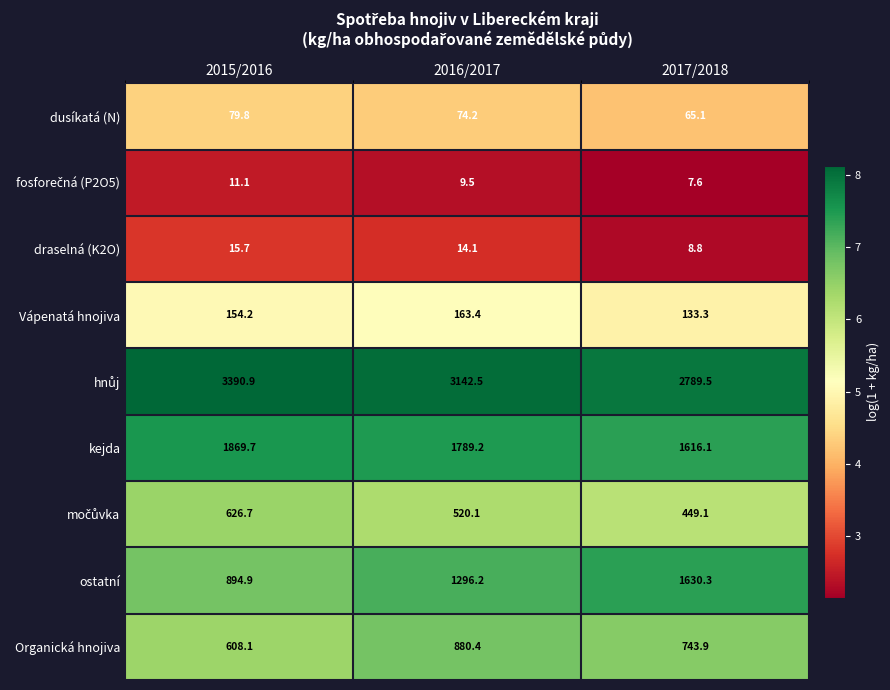

What is the total value across all series at 2015/2016?

7651.1